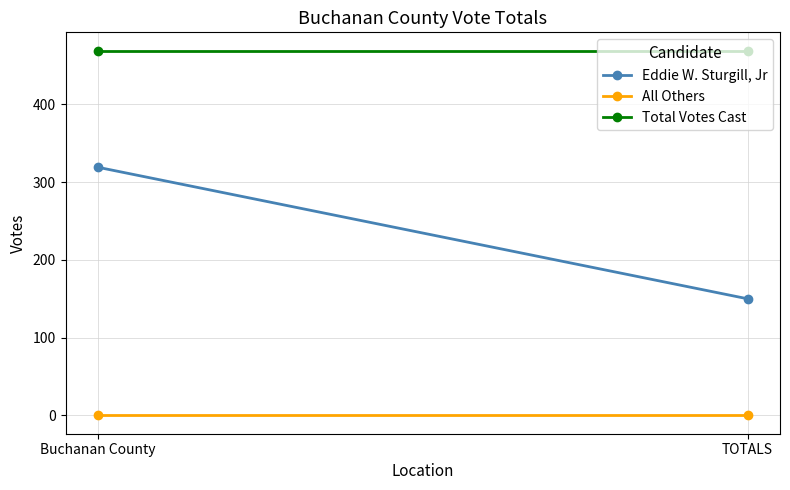

Which series has the largest total across all categories?

Total Votes Cast